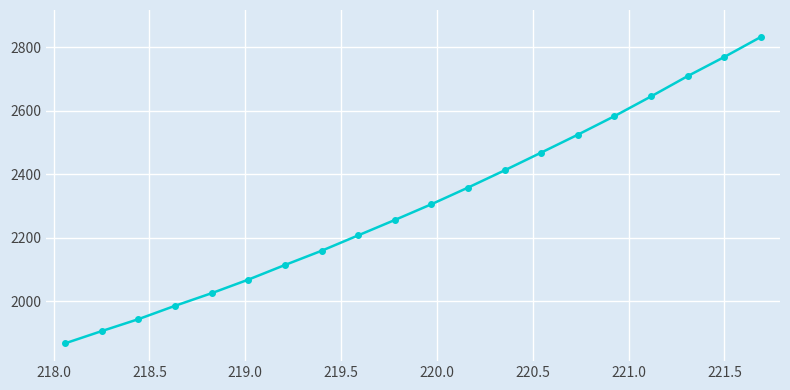

How many lines are shown in the chart?

1